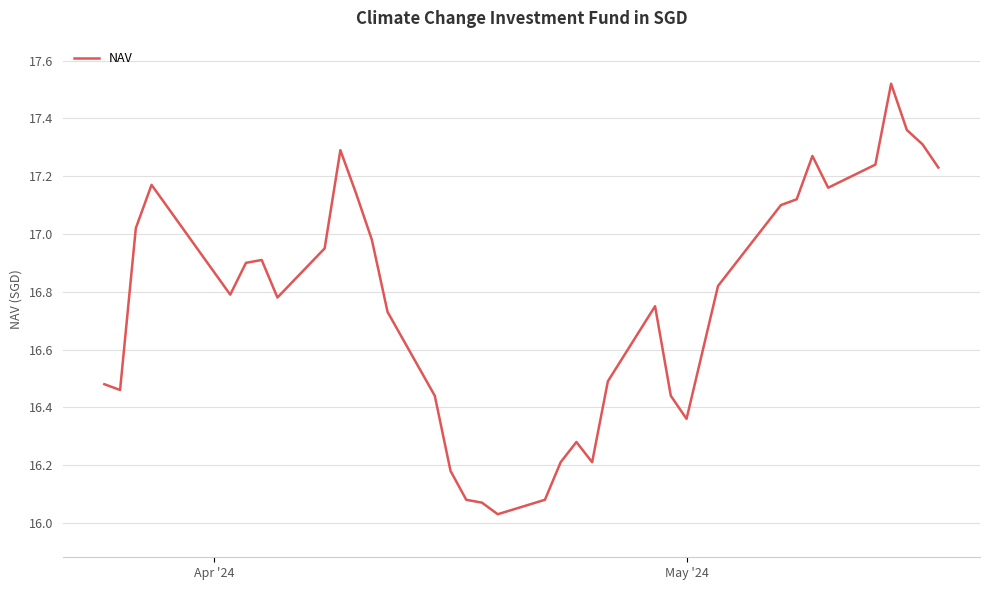

What is the difference between the maximum and minimum values?

1.5